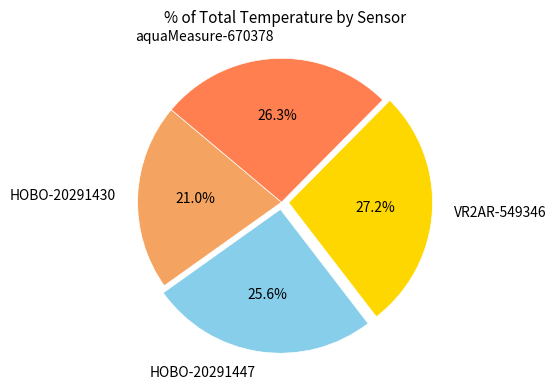

To the nearest percent, what is the average slice percentage?

25%